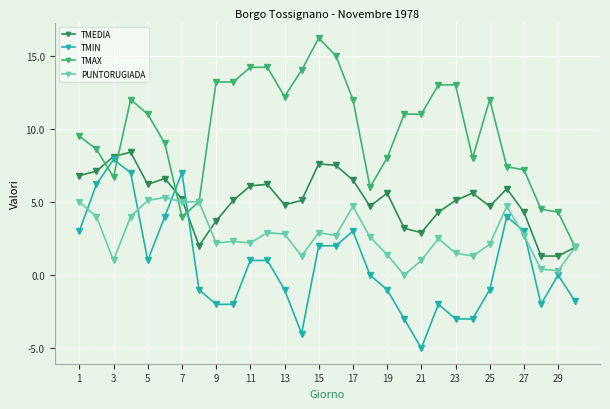

Which series has the largest total across all categories?

TMAX